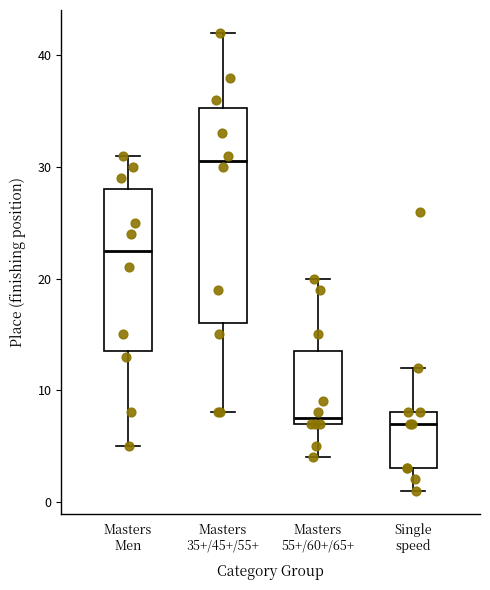

Reading left to right, transcribe this box plot: for each box, give where its median line is, the range the box spans, and where its two whiskers end, as read against the y-axis. The values are not printed on the chart, so give them approximately, as read against the axis.

Masters Men: median 23, box 14 to 28, whiskers 5 to 31
Masters 35+/45+/55+: median 31, box 16 to 35, whiskers 8 to 42
Masters 55+/60+/65+: median 8, box 7 to 14, whiskers 4 to 20
Single speed: median 7, box 3 to 8, whiskers 1 to 12